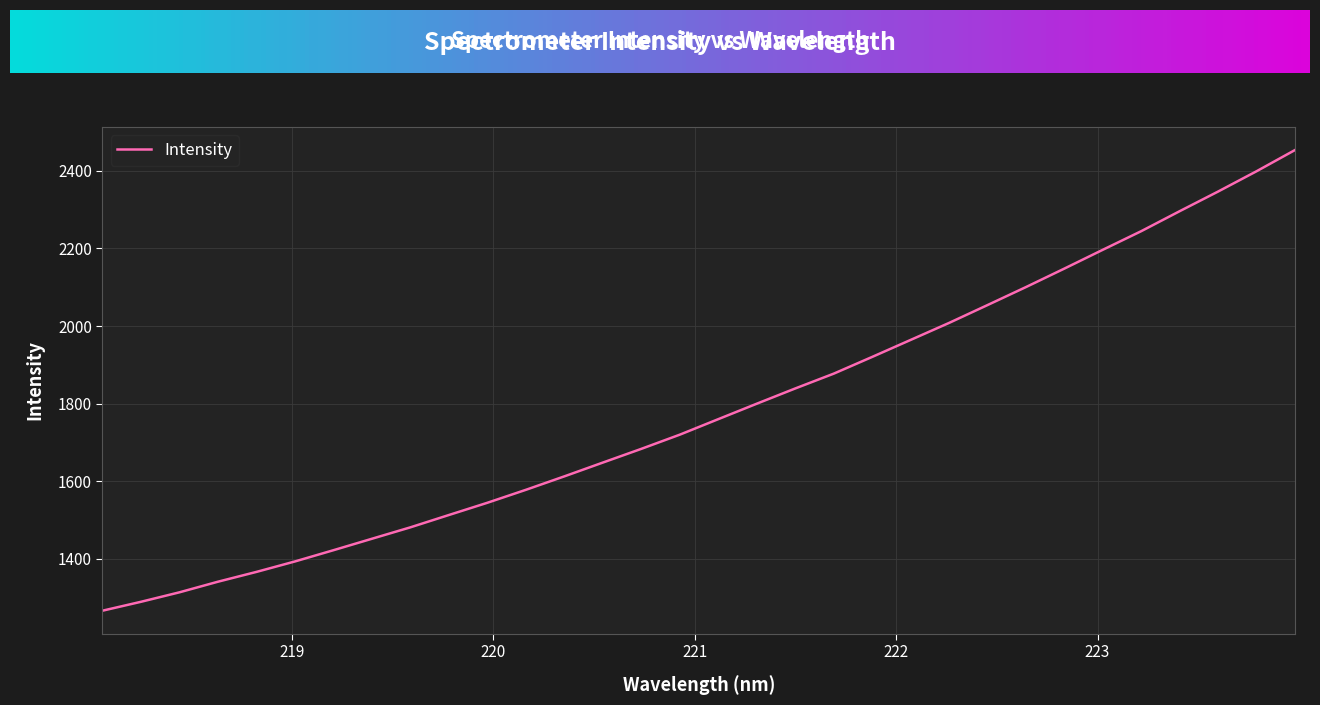

What is the minimum value shown in the chart?

1266.2